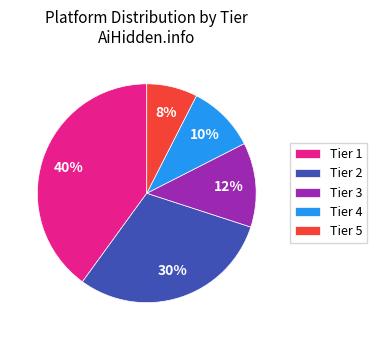

How many segments does this pie chart have?

5